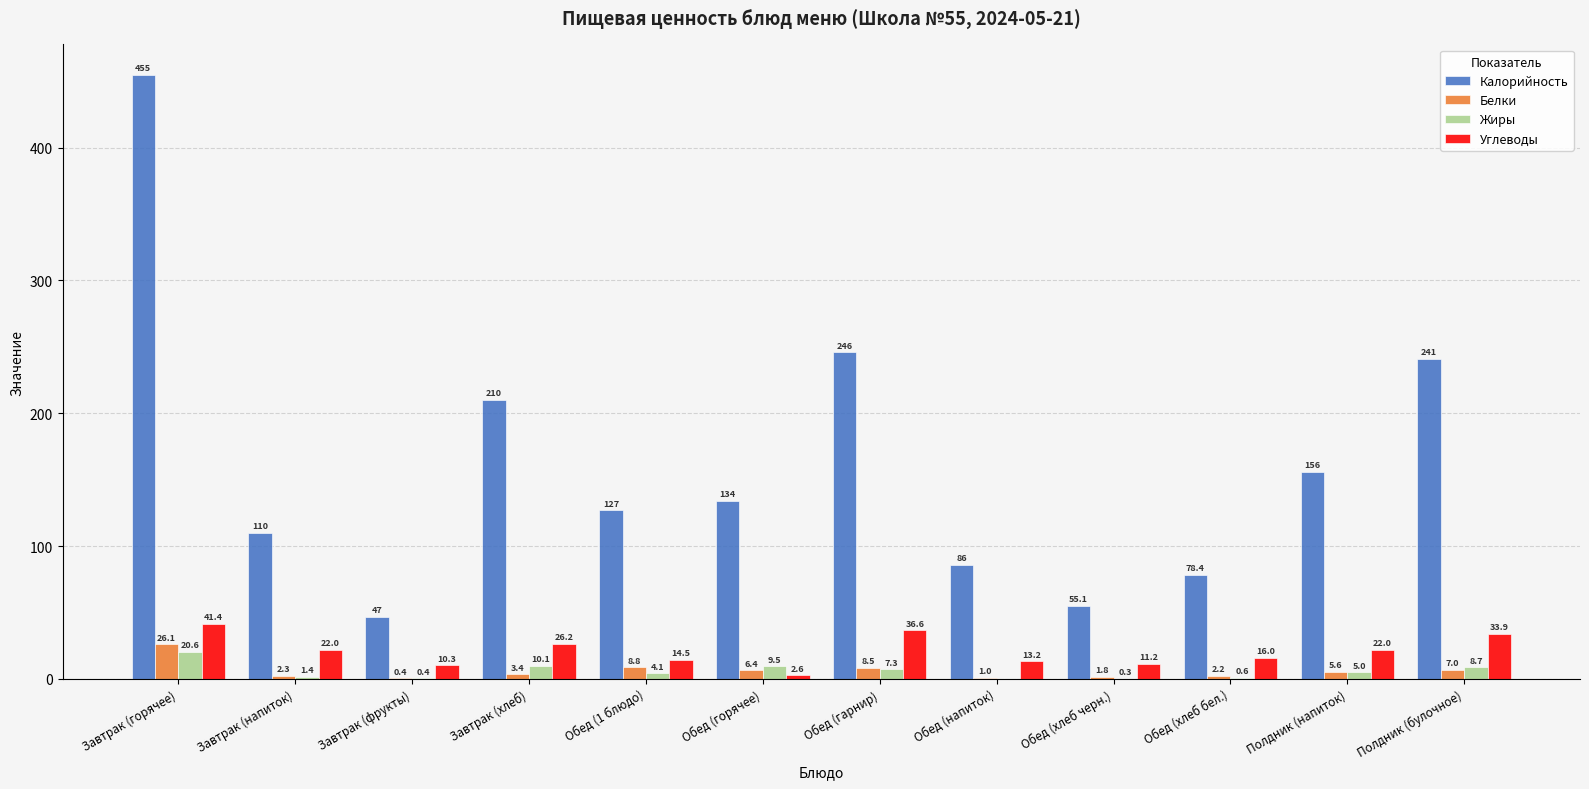

True or false: Калорийность has a value of 159.0 at Обед (гарнир).

False